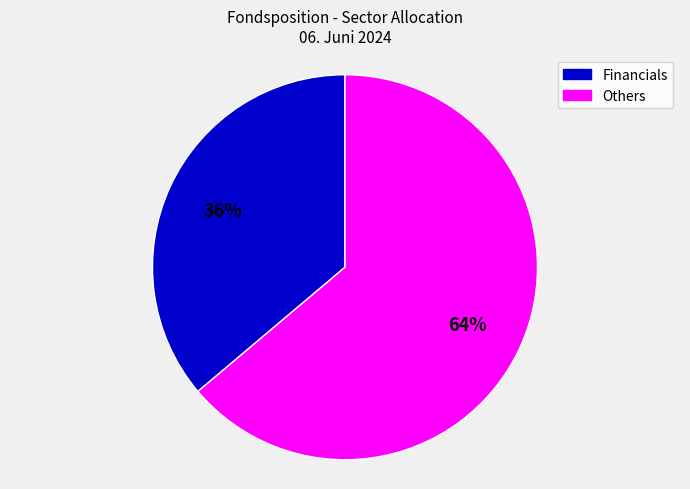

Does any single category account for the majority?

Yes